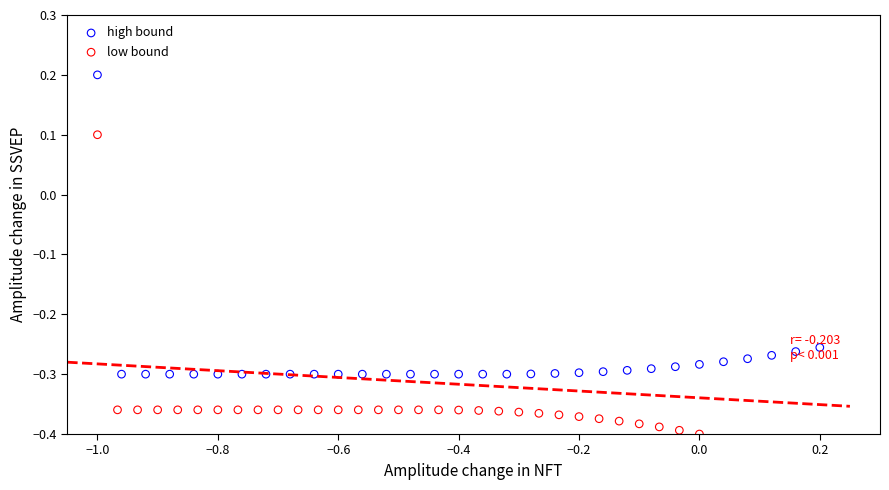

Which series reaches the minimum Y coordinate?

low bound